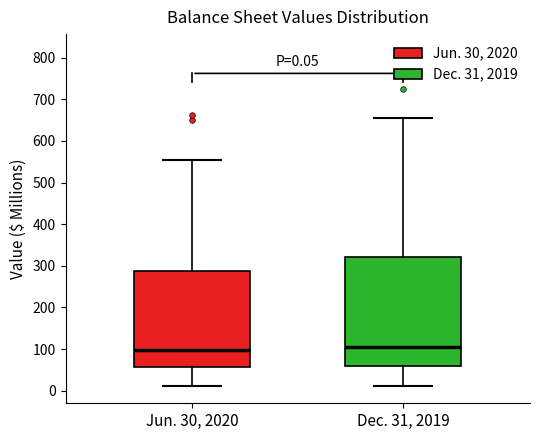

Comparing the boxes themselves (not the whiskers), which one is the tallest?

Dec. 31, 2019